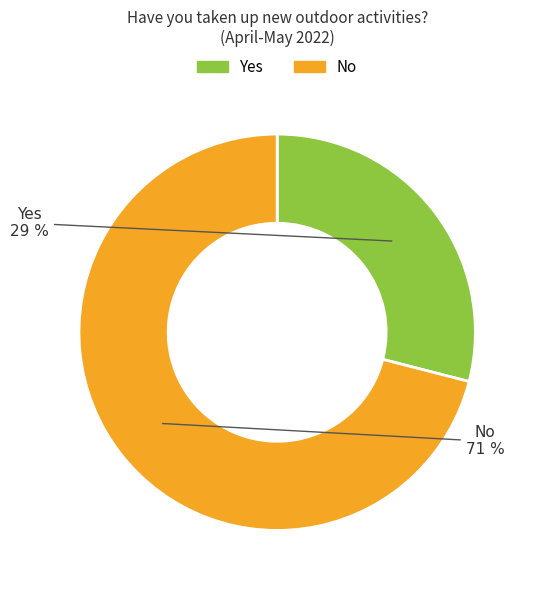

Is the sum of Yes and No greater than half?

Yes